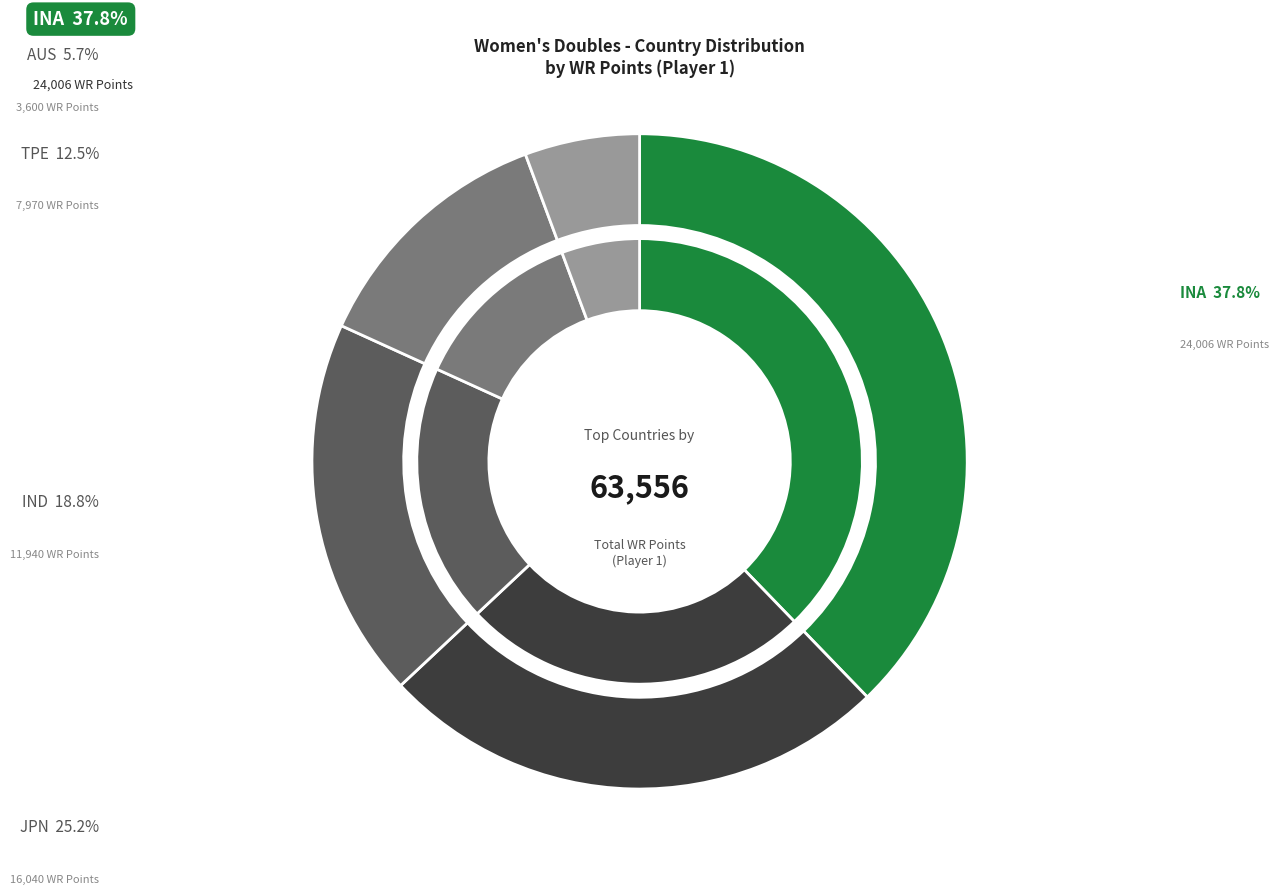

True or false: THA accounts for 13% of the total.

False